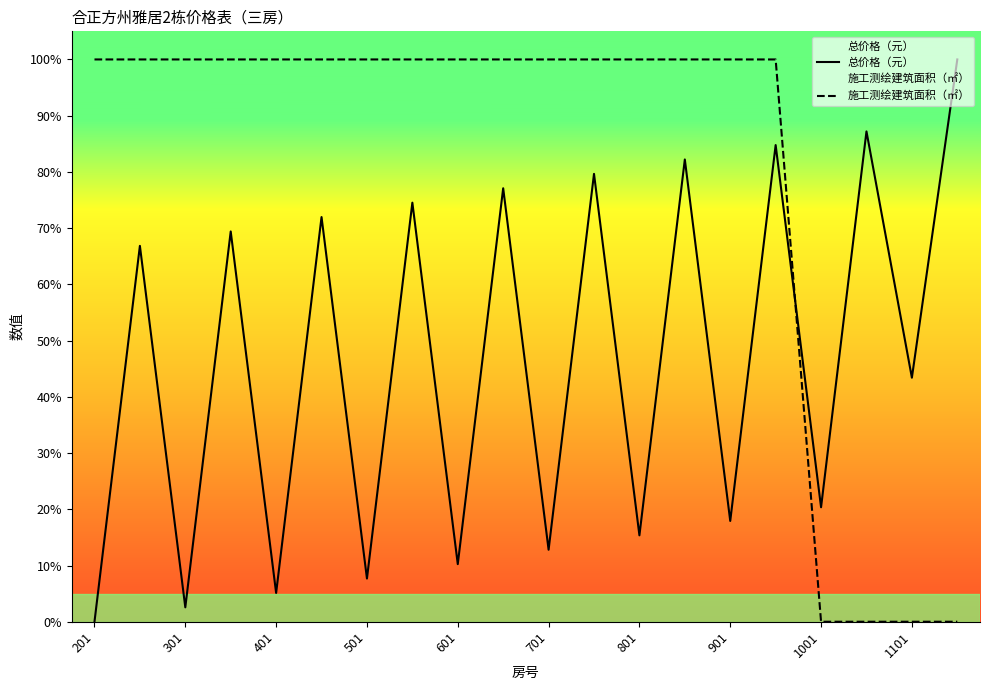

What position from the left is 19?

20